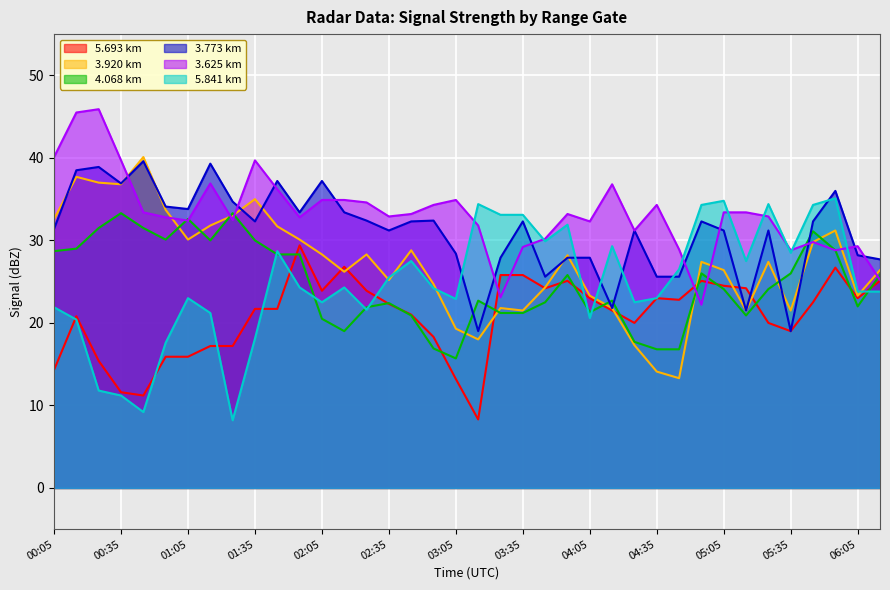

How many intersections are there between 5.841 and 4.068?

8